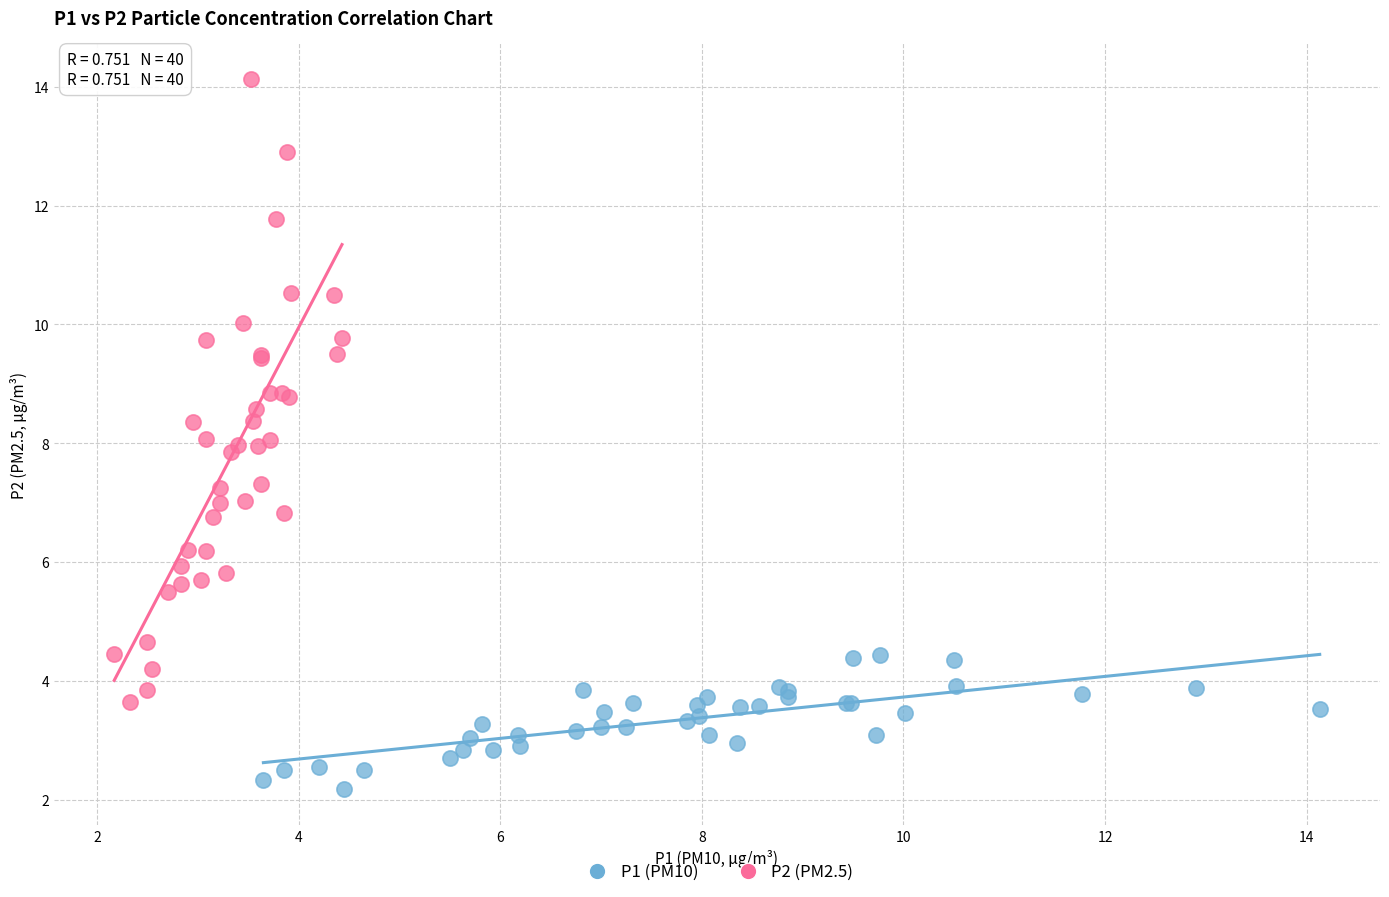

Which series contains the highest Y value?

P2 (PM2.5)